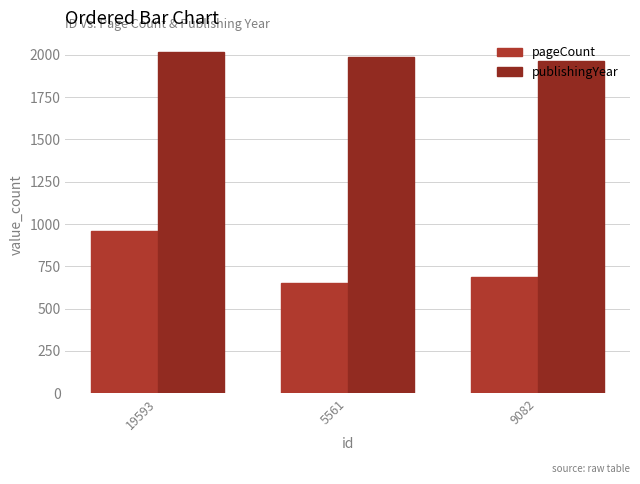

The value of publishingYear at 9082 is 929. True or false?

False